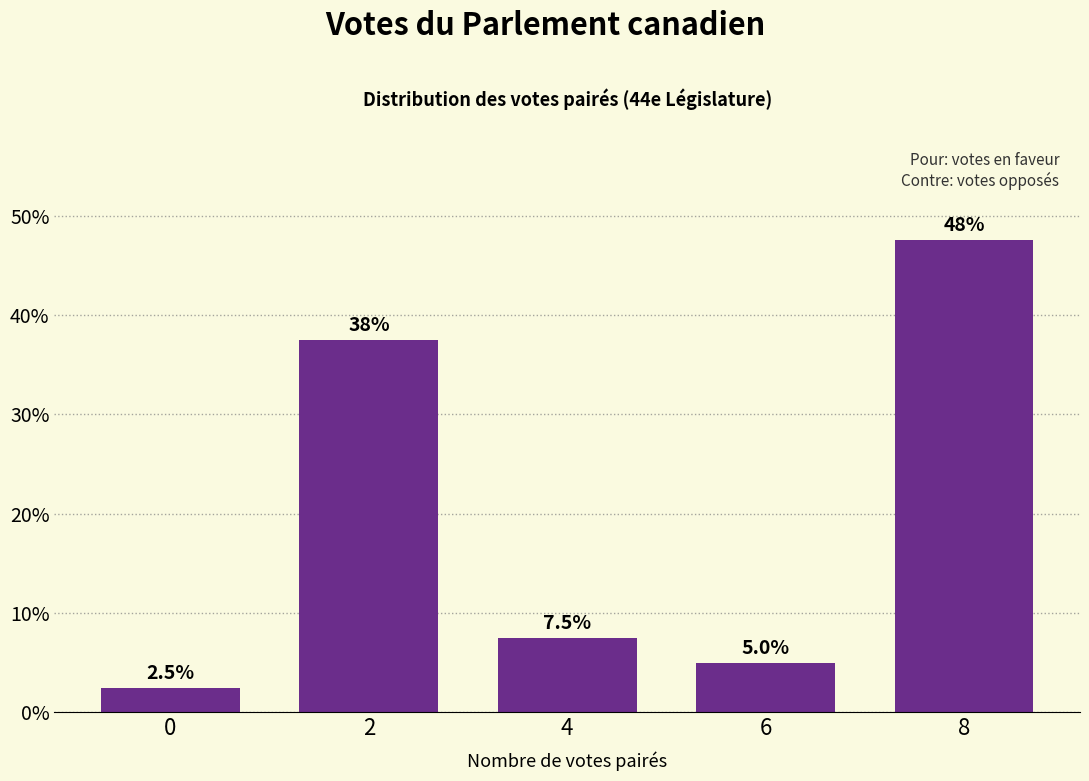

What is the smallest value displayed?

2.5